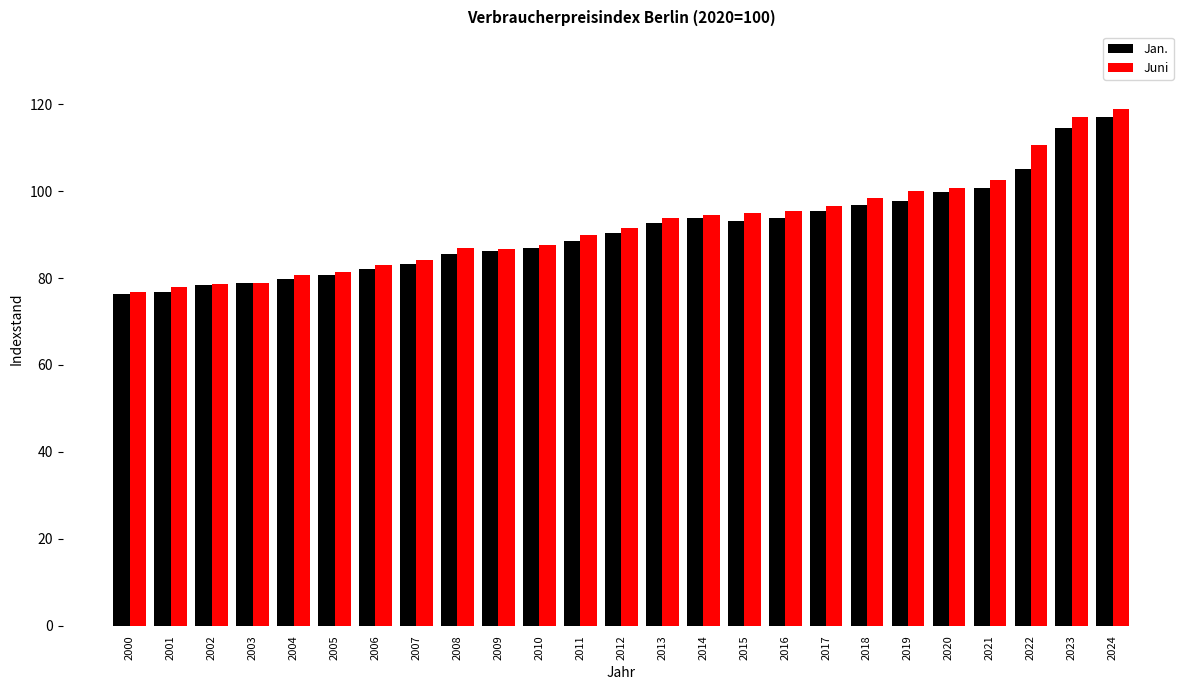

What is the difference between the maximum and minimum values in the Jan. series?

40.7